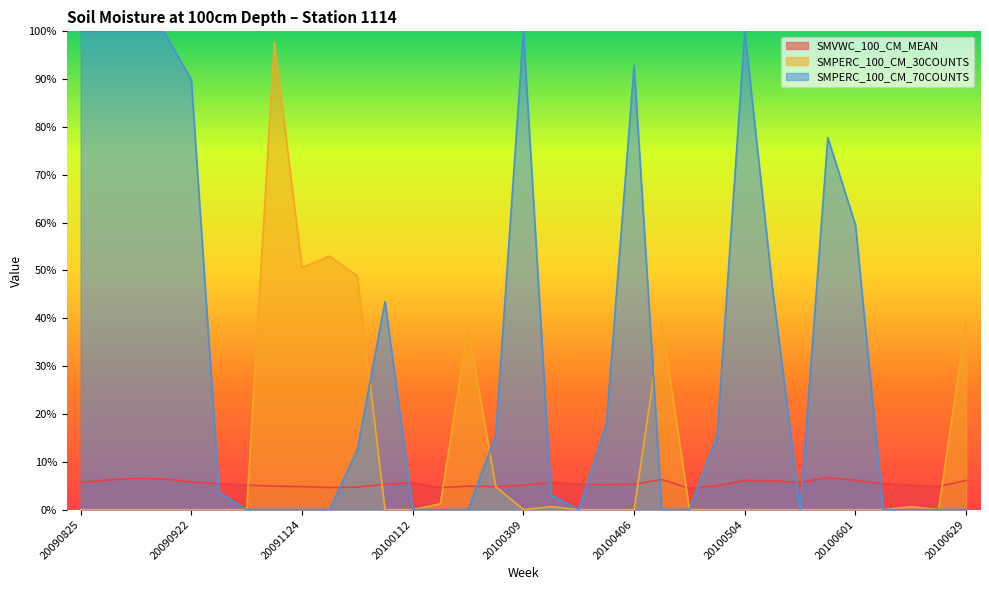

Reading left to right, what are all the values shown in this chart?

SMVWC_100_CM_MEAN: 20090825=0.1	20090901=0.1	20090908=0.1	20090915=0.1	20090922=0.1	20090929=0.1	20091006=0.1	20091117=0.0	20091124=0.0	20091201=0.0	20091229=0.0	20100105=0.1	20100112=0.1	20100119=0.0	20100126=0.0	20100202=0.0	20100309=0.1	20100316=0.1	20100323=0.1	20100330=0.1	20100406=0.1	20100413=0.1	20100420=0.0	20100427=0.1	20100504=0.1	20100511=0.1	20100518=0.1	20100525=0.1	20100601=0.1	20100608=0.1	20100615=0.1	20100622=0.0	20100629=0.1
SMPERC_100_CM_30COUNTS: 20090825=0.0	20090901=0.0	20090908=0.0	20090915=0.0	20090922=0.0	20090929=0.0	20091006=0.0	20091117=1.0	20091124=0.5	20091201=0.5	20091229=0.5	20100105=0.0	20100112=0.0	20100119=0.0	20100126=0.4	20100202=0.0	20100309=0.0	20100316=0.0	20100323=0.0	20100330=0.0	20100406=0.0	20100413=0.4	20100420=0.0	20100427=0.0	20100504=0.0	20100511=0.0	20100518=0.0	20100525=0.0	20100601=0.0	20100608=0.0	20100615=0.0	20100622=0.0	20100629=0.4
SMPERC_100_CM_70COUNTS: 20090825=1.0	20090901=1.0	20090908=1.0	20090915=1.0	20090922=0.9	20090929=0.0	20091006=0.0	20091117=0.0	20091124=0.0	20091201=0.0	20091229=0.1	20100105=0.4	20100112=0.0	20100119=0.0	20100126=0.0	20100202=0.2	20100309=1.0	20100316=0.0	20100323=0.0	20100330=0.2	20100406=0.9	20100413=0.0	20100420=0.0	20100427=0.2	20100504=1.0	20100511=0.5	20100518=0.0	20100525=0.8	20100601=0.6	20100608=0.0	20100615=0.0	20100622=0.0	20100629=0.0